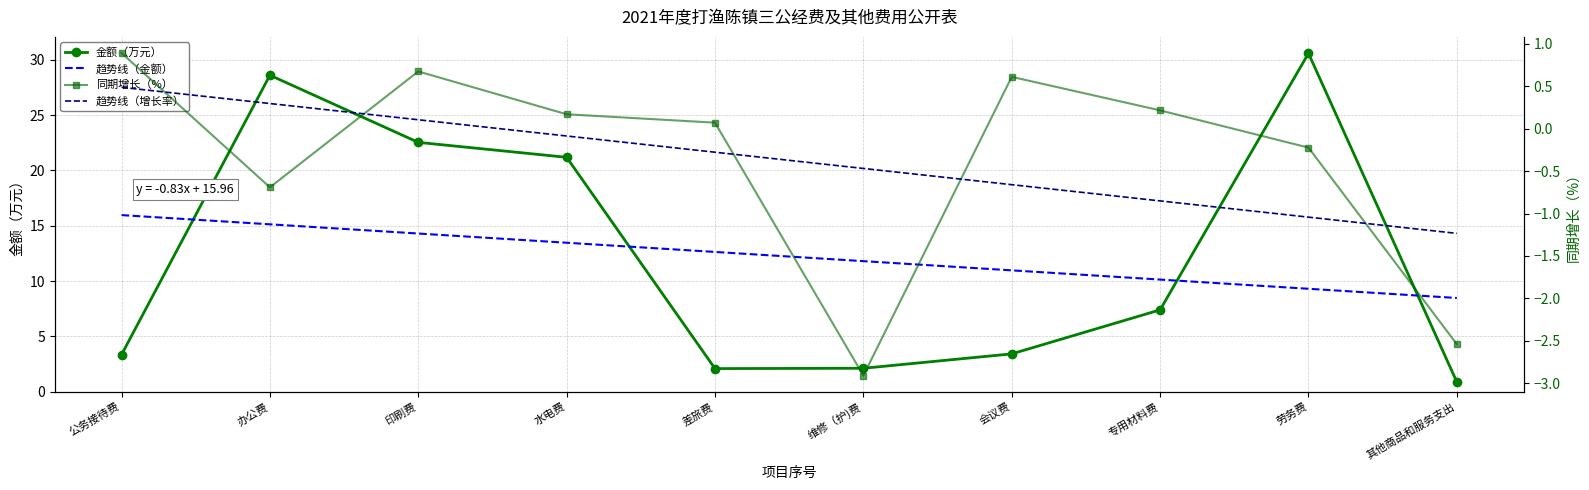

At which category does 金额（万元） reach its first local valley?

差旅费